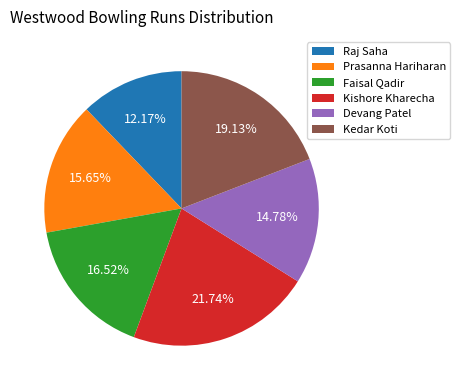

Is it true that Prasanna Hariharan is 4% of the pie?

False